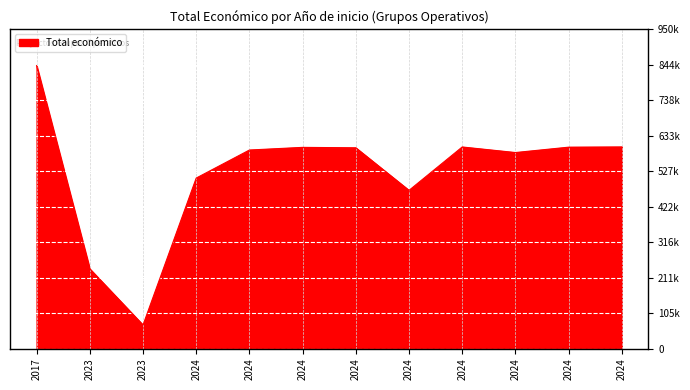

Does the chart have visible grid lines?

Yes